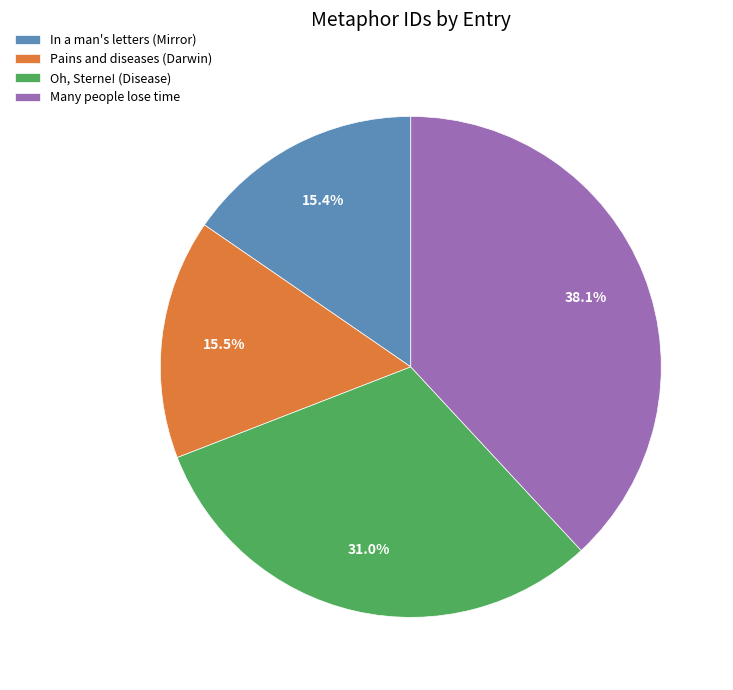

Which has a higher value, In a man's letters (Mirror) or Oh, Sterne! (Disease)?

Oh, Sterne! (Disease)